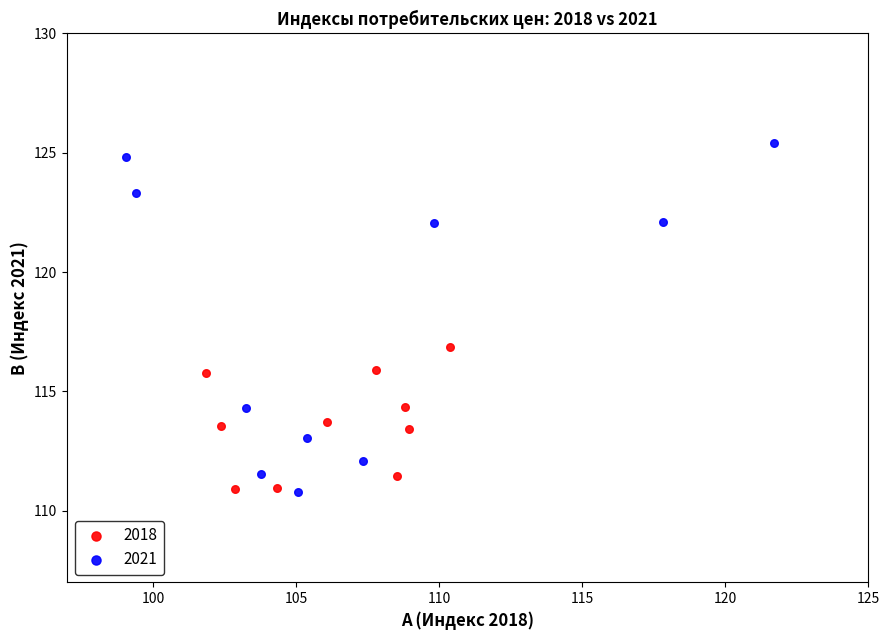

Which series has the largest Y range (max minus min)?

2021